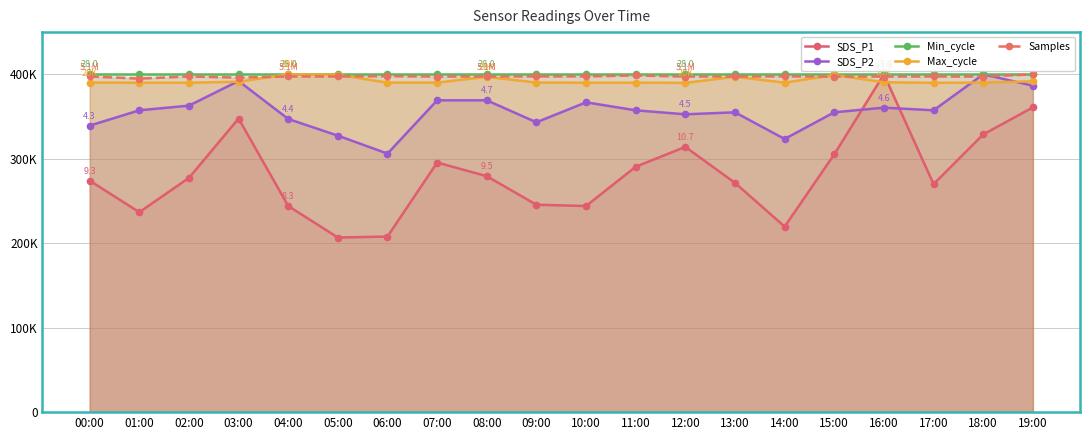

Reading left to right, what are all the values shown in this chart?

SDS_P1: 00:00=274117.6	01:00=236764.7	02:00=277352.9	03:00=347647.1	04:00=244117.6	05:00=206764.7	06:00=207941.2	07:00=295588.2	08:00=279411.8	09:00=245588.2	10:00=244117.6	11:00=290588.2	12:00=314117.6	13:00=271470.6	14:00=219705.9	15:00=305294.1	16:00=400000.0	17:00=270000.0	18:00=328823.5	19:00=360882.4
SDS_P2: 00:00=339250.5	01:00=357396.4	02:00=362919.1	03:00=392110.5	04:00=347140.0	05:00=327416.2	06:00=306114.4	07:00=369230.8	08:00=369230.8	09:00=343195.3	10:00=366863.9	11:00=357396.4	12:00=352662.7	13:00=355029.6	14:00=323471.4	15:00=355029.6	16:00=360552.3	17:00=357396.4	18:00=400000.0	19:00=386587.8
Min_cycle: 00:00=400000.0	01:00=400000.0	02:00=400000.0	03:00=400000.0	04:00=400000.0	05:00=400000.0	06:00=400000.0	07:00=400000.0	08:00=400000.0	09:00=400000.0	10:00=400000.0	11:00=400000.0	12:00=400000.0	13:00=400000.0	14:00=400000.0	15:00=400000.0	16:00=400000.0	17:00=400000.0	18:00=400000.0	19:00=400000.0
Max_cycle: 00:00=390268.1	01:00=390073.5	02:00=390073.5	03:00=391299.7	04:00=400000.0	05:00=399318.8	06:00=390209.7	07:00=390229.2	08:00=397099.9	09:00=390287.6	10:00=390073.5	11:00=390092.9	12:00=389917.8	13:00=397158.3	14:00=390209.7	15:00=399260.4	16:00=390657.4	17:00=389917.8	18:00=390307.0	19:00=391689.0
Samples: 00:00=397465.7	01:00=394965.1	02:00=397461.3	03:00=396146.5	04:00=397453.5	05:00=397505.8	06:00=397803.1	07:00=397421.3	08:00=397440.3	09:00=397572.3	10:00=397598.8	11:00=398647.3	12:00=397435.2	13:00=397449.9	14:00=397609.8	15:00=397405.4	16:00=397424.9	17:00=397449.3	18:00=397396.7	19:00=400000.0